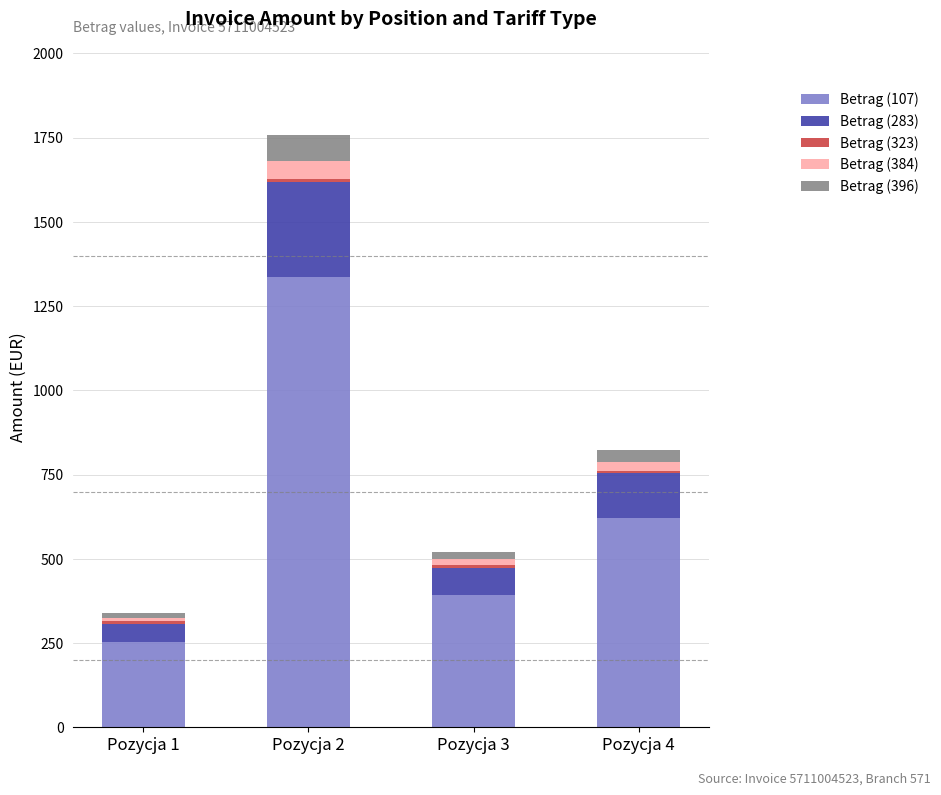

How many series are shown in this chart?

5